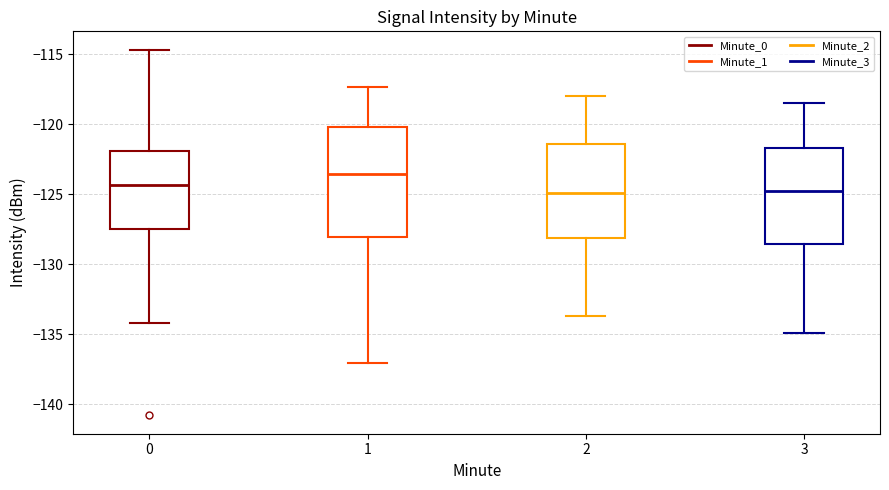

Which box is the tallest, from its lower edge to its upper edge?

1